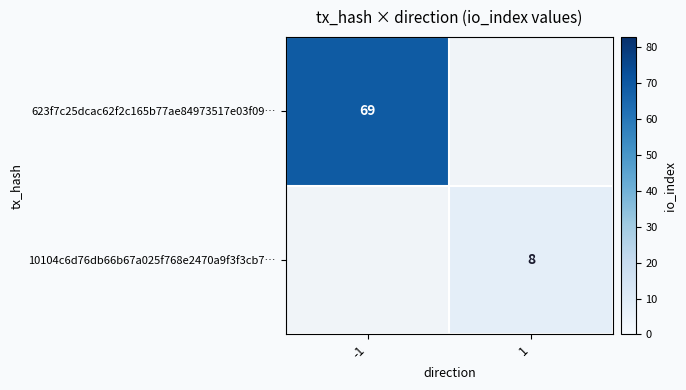

The 623f7c25dcac62f2c165b77ae84973517e03f09… series shows 33 at -1. True or false?

False